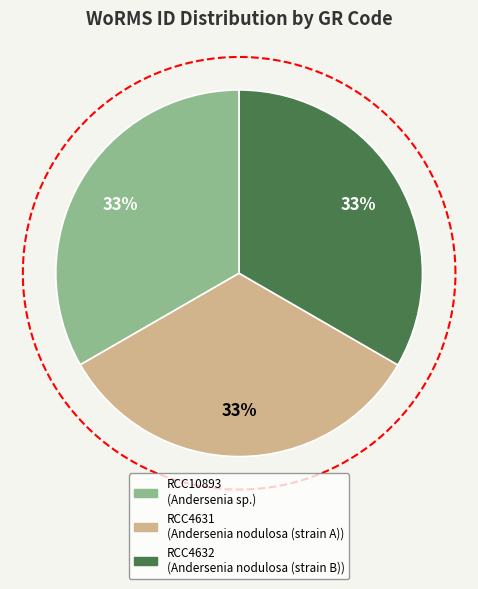

To the nearest percent, what portion does RCC10893 represent?

33%